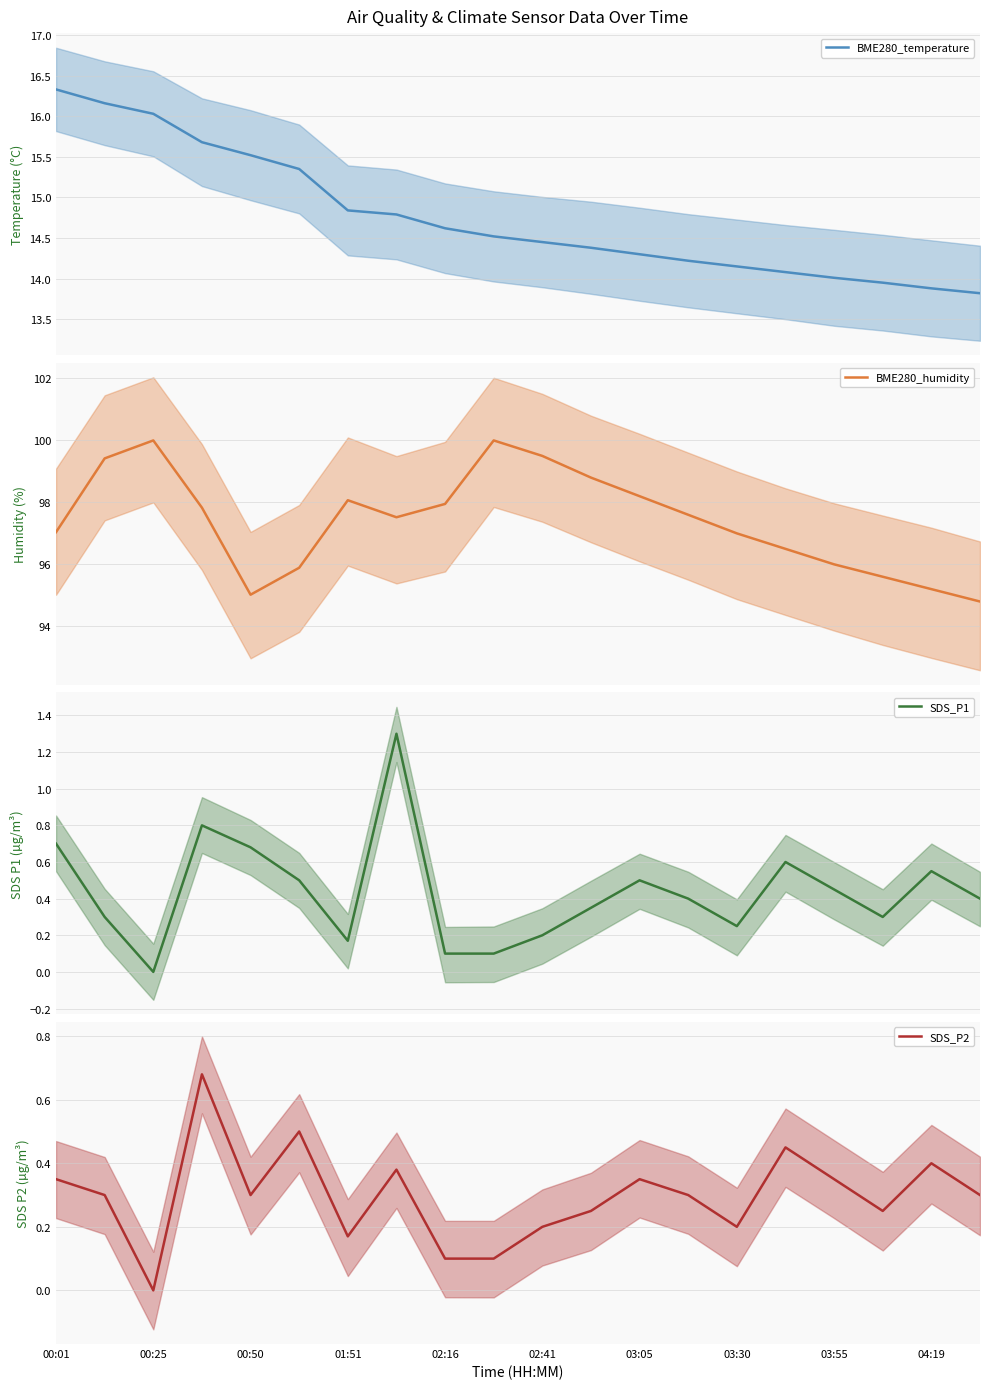

Is it true that BME280_humidity equals 130.0 at 12?

False